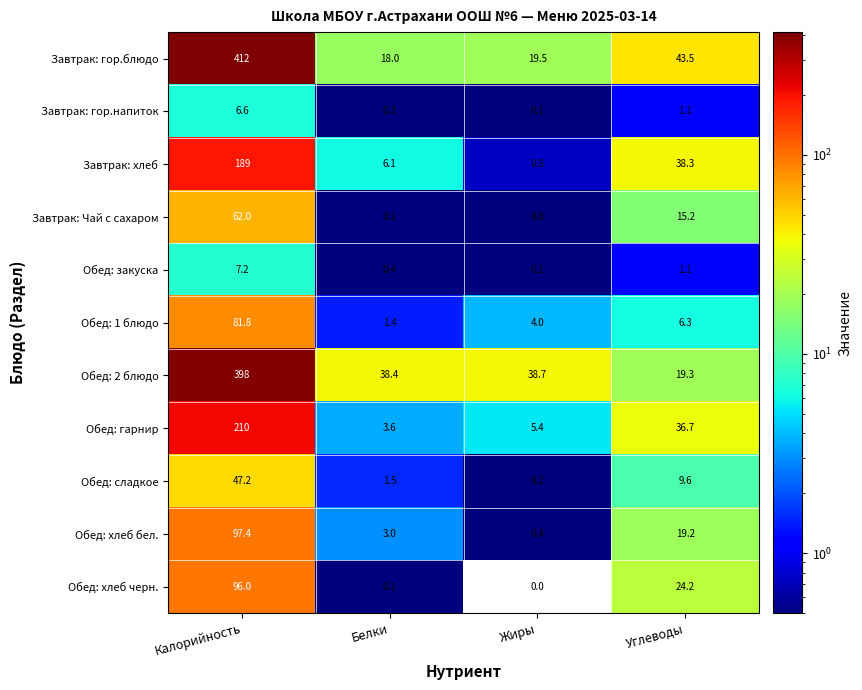

At which label does Завтрак: хлеб reach its minimum?

Жиры